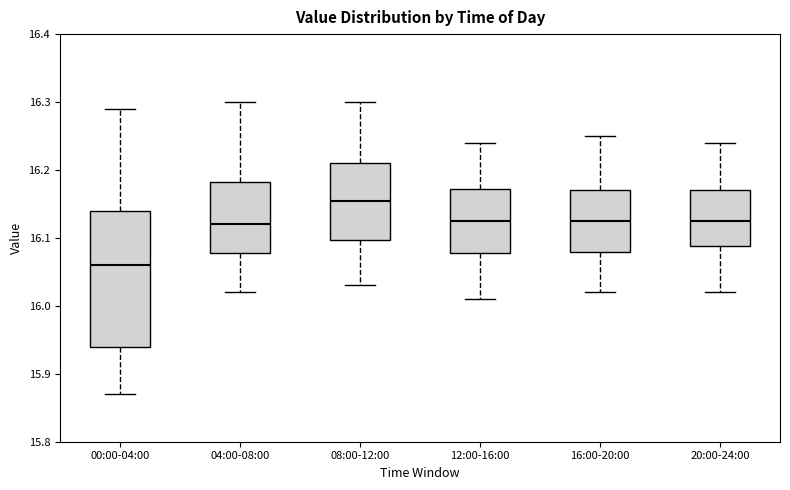

Reading left to right, read every box against the y-axis: the position of its median line, the range the box covers, and the ends of its whiskers. The values are not printed on the chart, so give them approximately, as read against the axis.

00:00-04:00: median 16.06, box 15.94 to 16.14, whiskers 15.87 to 16.29
04:00-08:00: median 16.12, box 16.08 to 16.18, whiskers 16.02 to 16.30
08:00-12:00: median 16.16, box 16.10 to 16.21, whiskers 16.03 to 16.30
12:00-16:00: median 16.13, box 16.08 to 16.17, whiskers 16.01 to 16.24
16:00-20:00: median 16.13, box 16.08 to 16.17, whiskers 16.02 to 16.25
20:00-24:00: median 16.13, box 16.09 to 16.17, whiskers 16.02 to 16.24